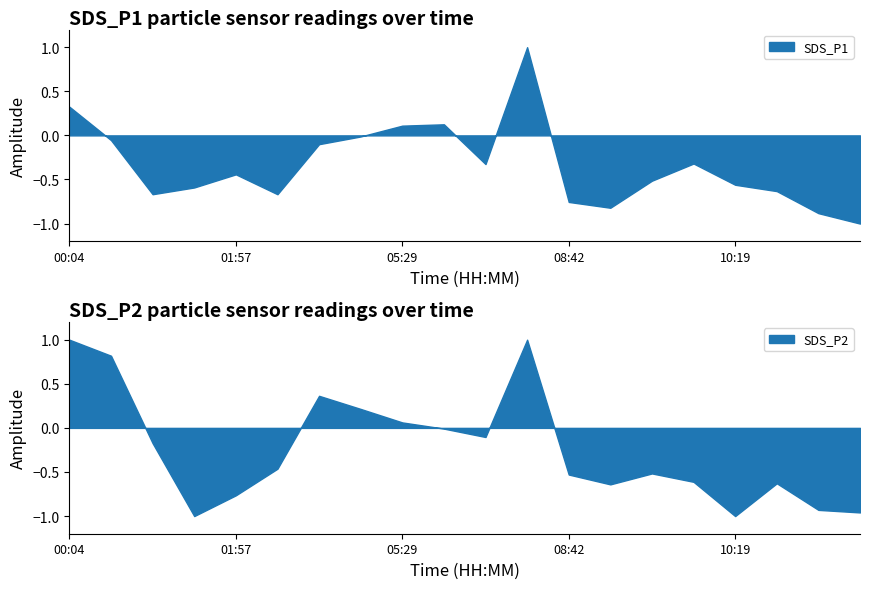

The value of SDS_P1 at 01:57 is -0.1. True or false?

False